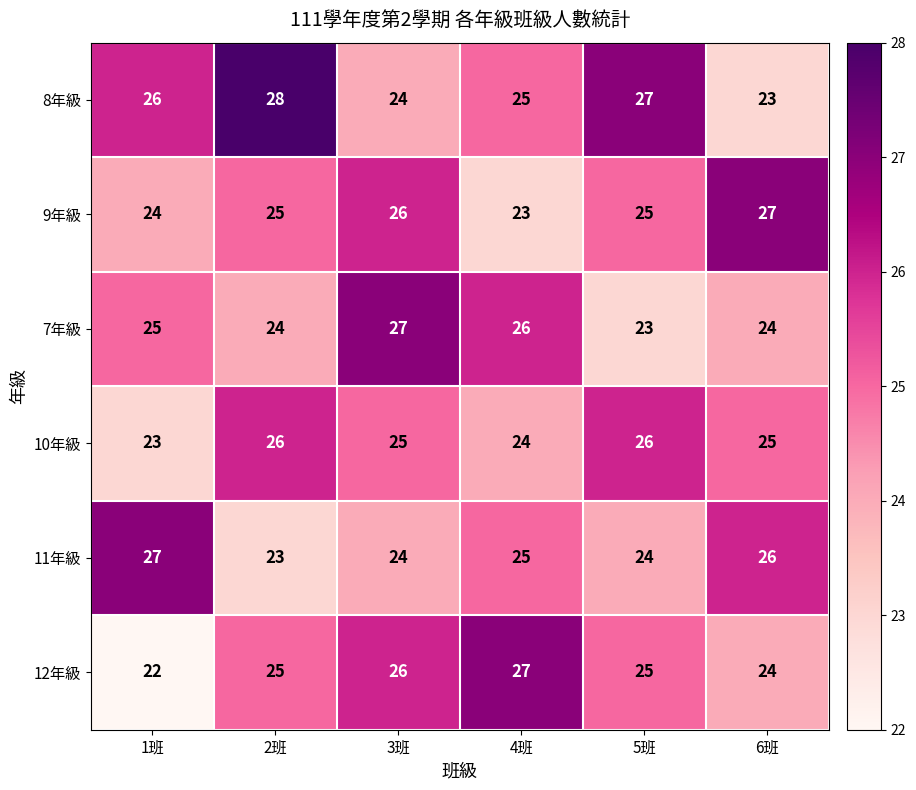

What is the difference between the highest and lowest values at 2班?

5